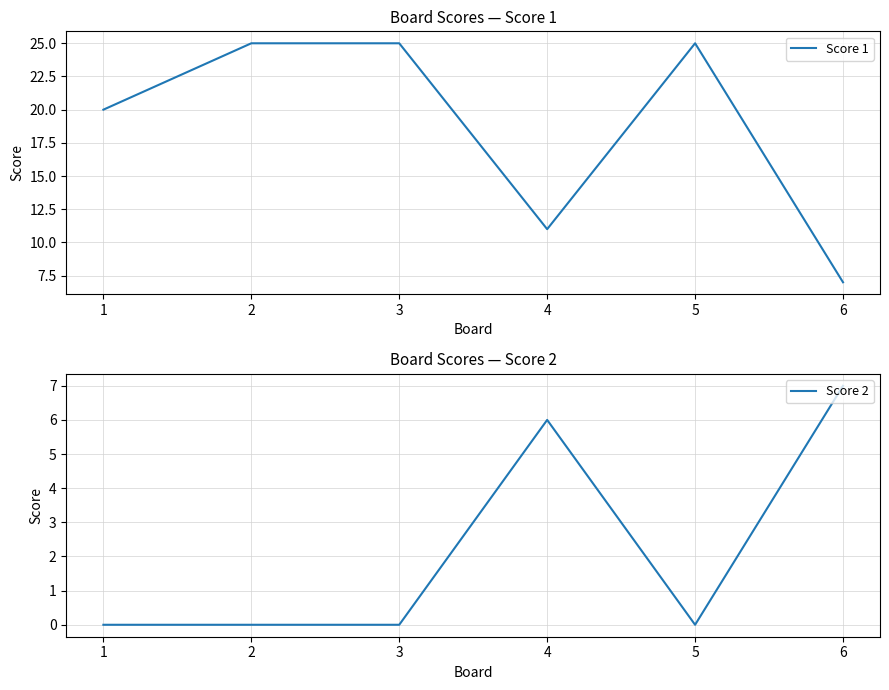

True or false: Score 2 and Score 1 intersect in this chart.

False